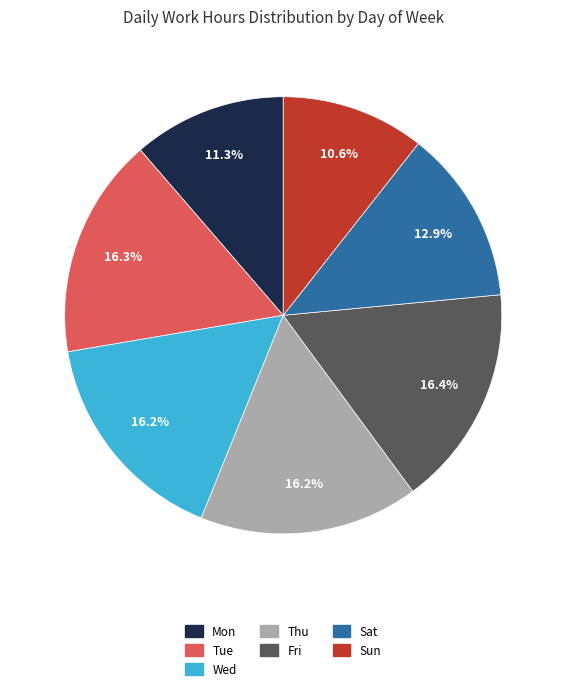

Do Fri and Thu together represent more than half of the pie?

No